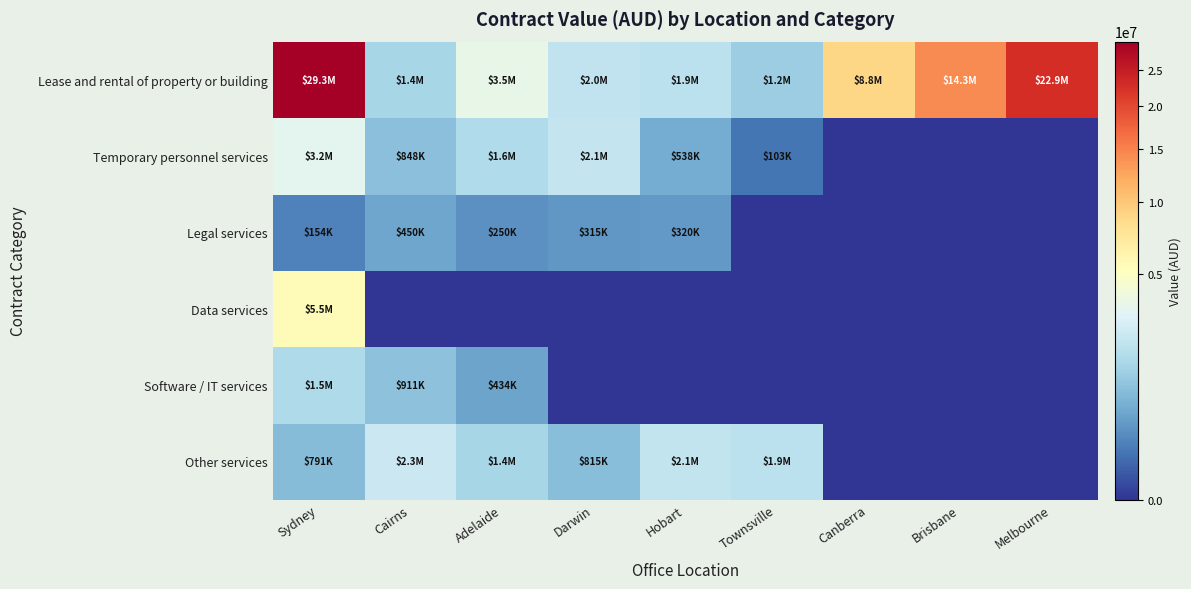

Reading left to right, transcribe all the data shown in this chart.

Lease and rental of property or building: Sydney=29265482.0	Cairns=1401306.2	Adelaide=3537131.0	Darwin=1987327.1	Hobart=1886190.5	Townsville=1159659.0	Canberra=8772409.8	Brisbane=14329987.1	Melbourne=22872635.5
Temporary personnel services: Sydney=3243312.0	Cairns=848113.0	Adelaide=1554582.4	Darwin=2092833.6	Hobart=538237.2	Townsville=103466.8	Canberra=0.0	Brisbane=0.0	Melbourne=0.0
Legal services: Sydney=154000.0	Cairns=450400.0	Adelaide=250000.0	Darwin=314800.0	Hobart=320000.0	Townsville=0.0	Canberra=0.0	Brisbane=0.0	Melbourne=0.0
Data services: Sydney=5527394.3	Cairns=0.0	Adelaide=0.0	Darwin=0.0	Hobart=0.0	Townsville=0.0	Canberra=0.0	Brisbane=0.0	Melbourne=0.0
Software / IT services: Sydney=1521796.8	Cairns=911270.0	Adelaide=434245.0	Darwin=0.0	Hobart=0.0	Townsville=0.0	Canberra=0.0	Brisbane=0.0	Melbourne=0.0
Other services: Sydney=791467.6	Cairns=2314555.6	Adelaide=1390000.0	Darwin=815456.6	Hobart=2064015.3	Townsville=1869412.9	Canberra=0.0	Brisbane=0.0	Melbourne=0.0